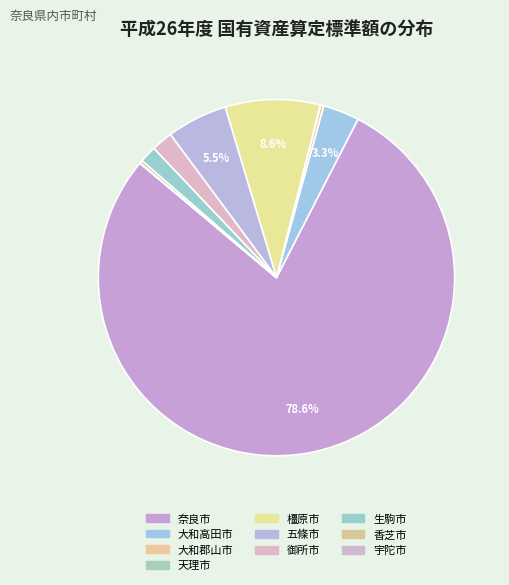

Combined, what portion of the pie is 生駒市 and 香芝市?

1.8%